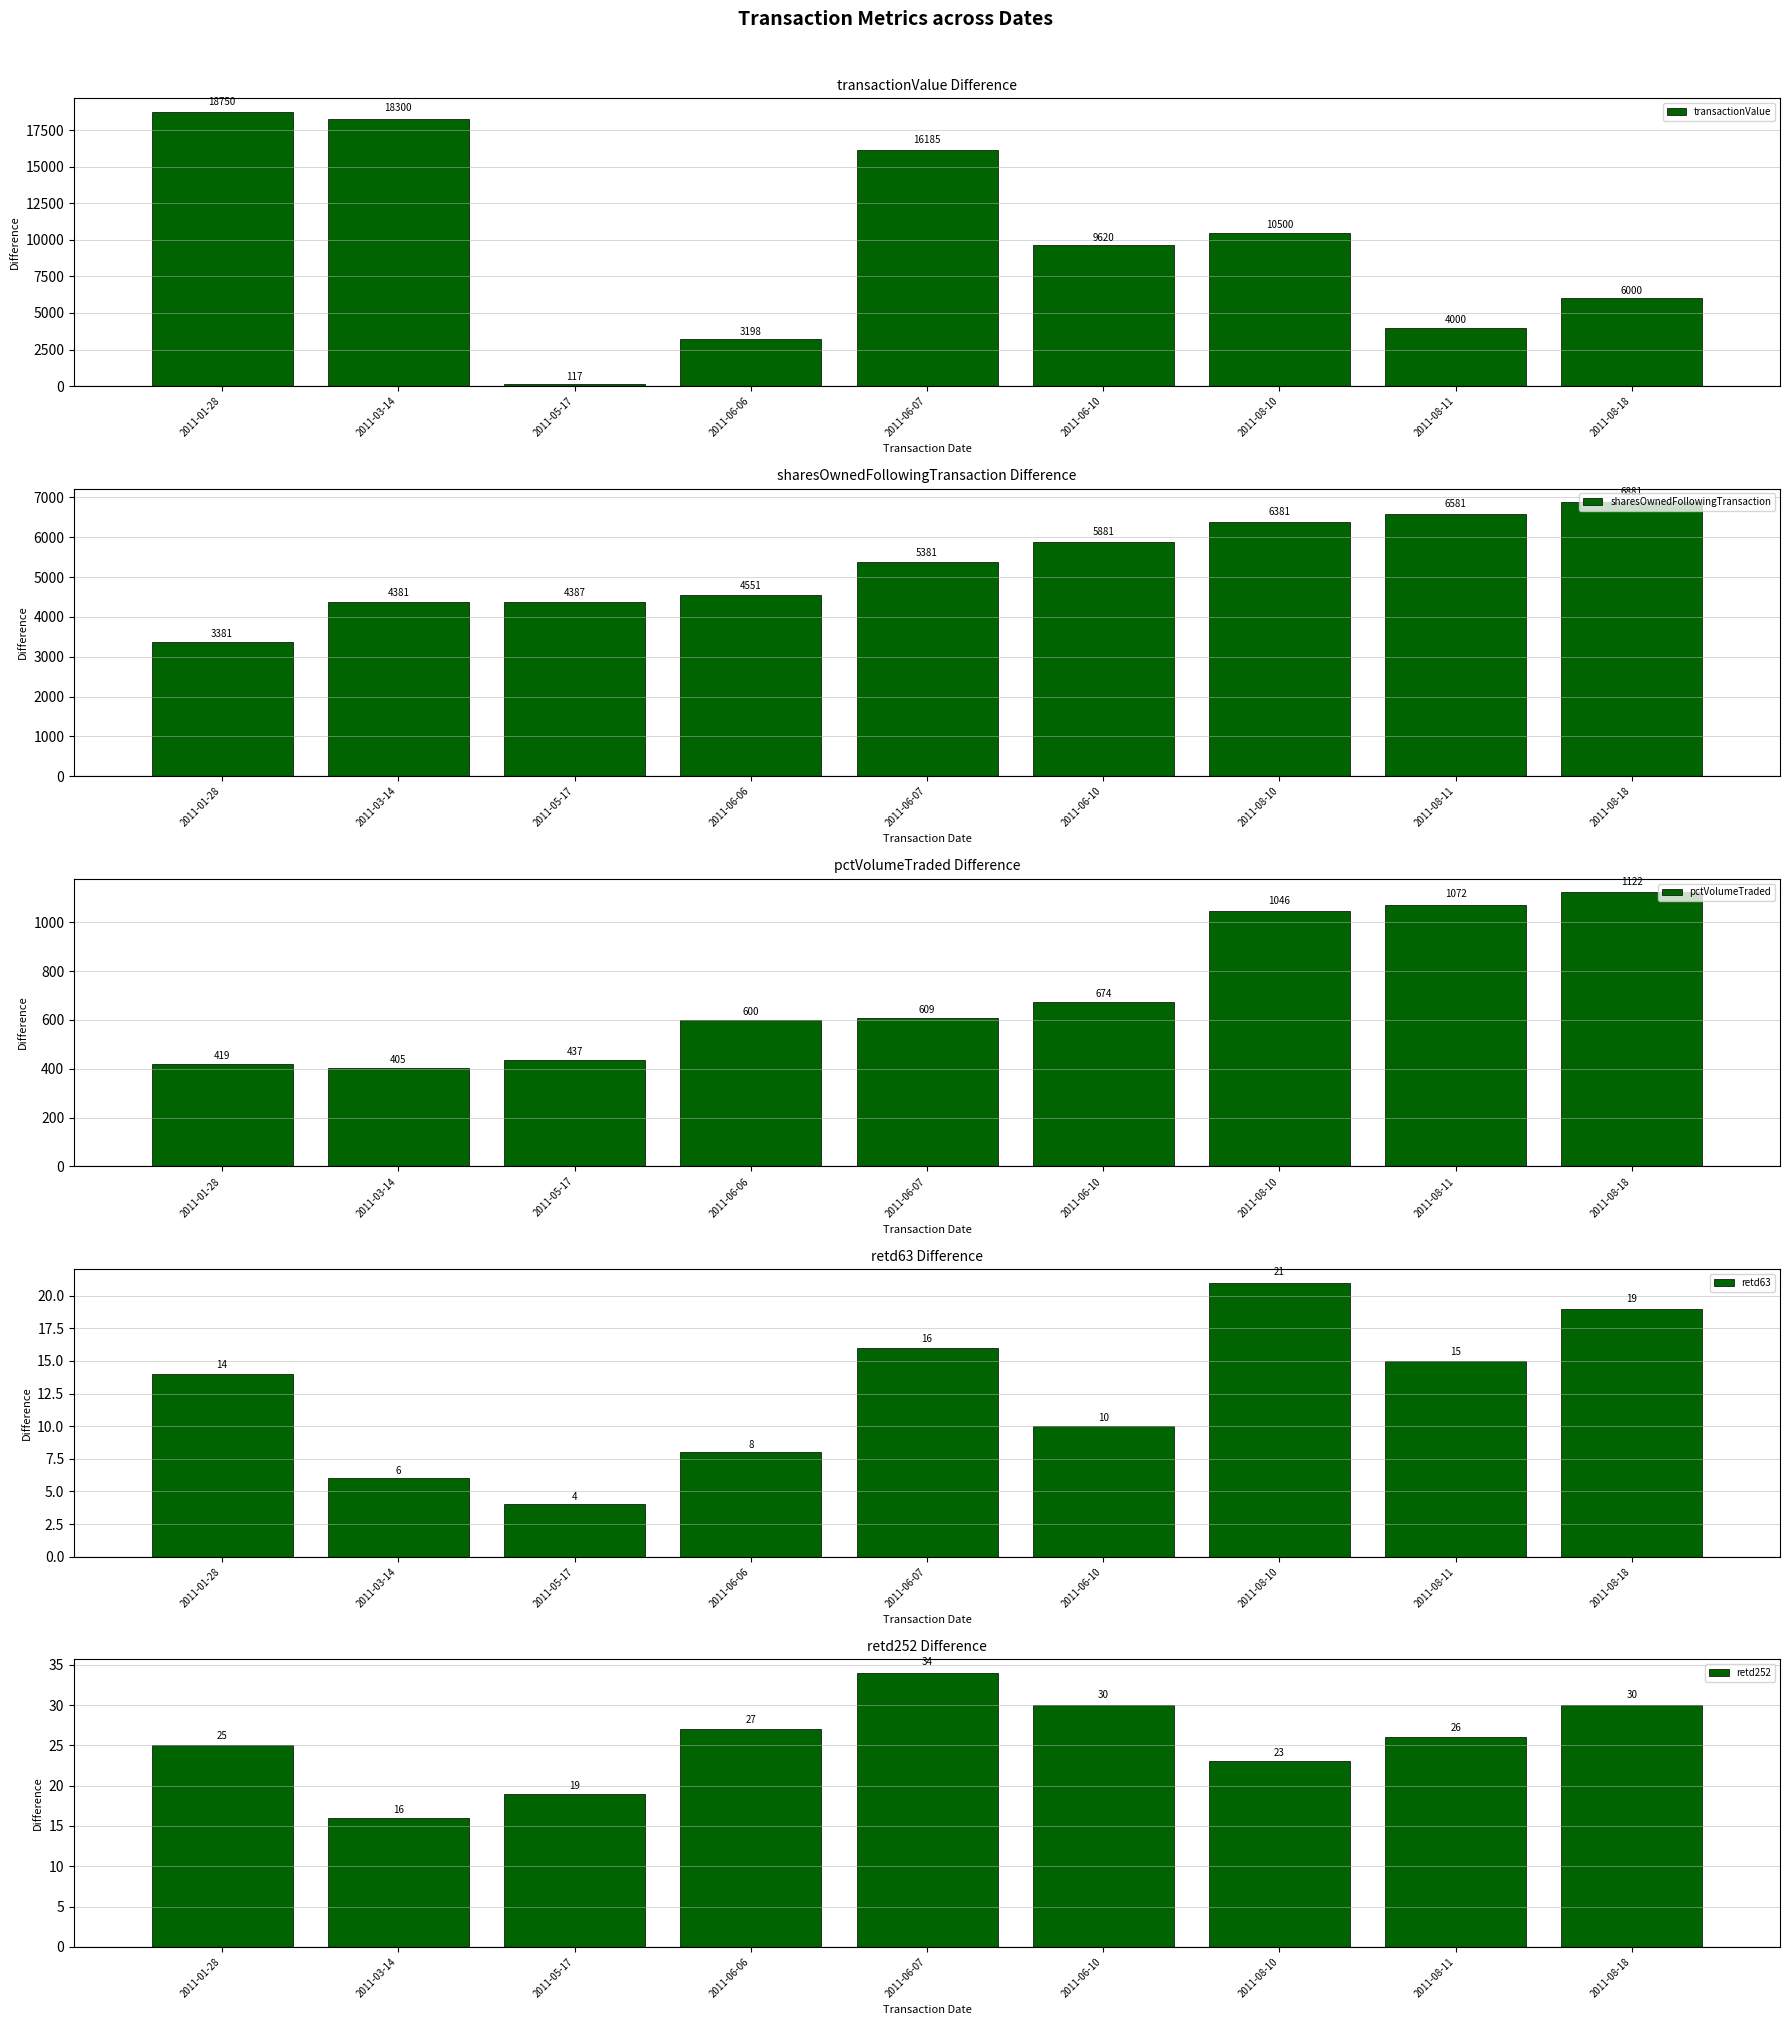

What is the average value of the retd63 series?

13